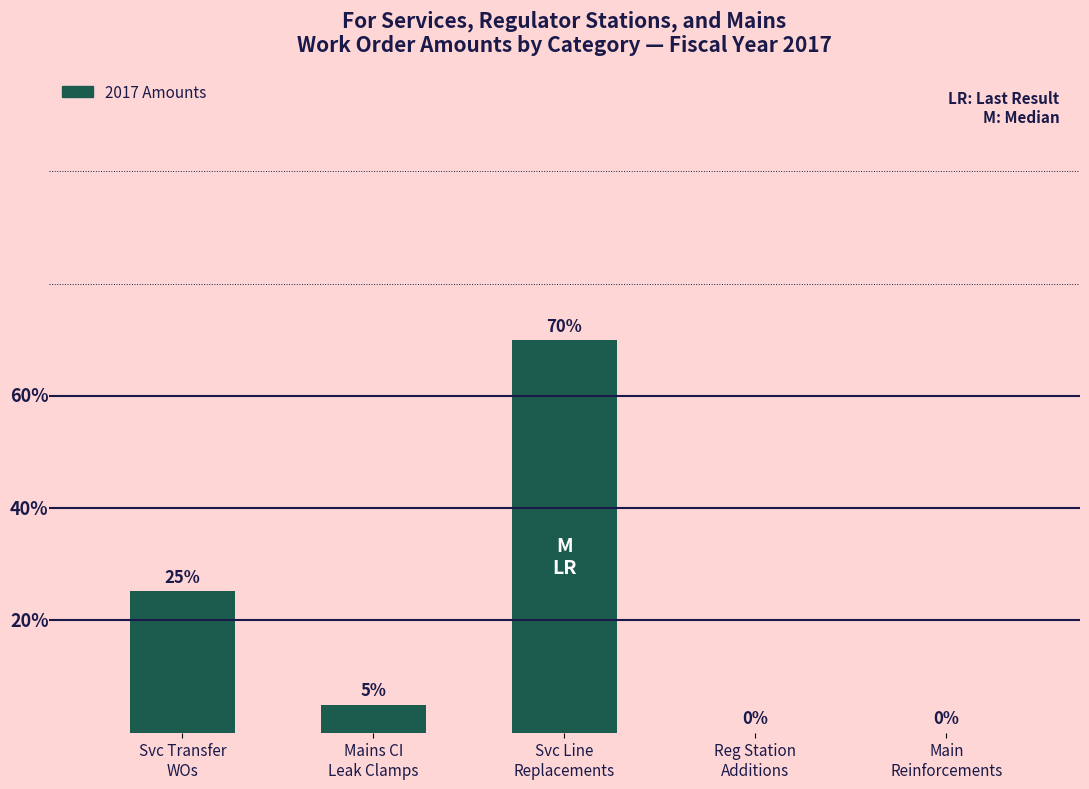

Which label corresponds to the smallest value in the chart?

Reg Station
Additions